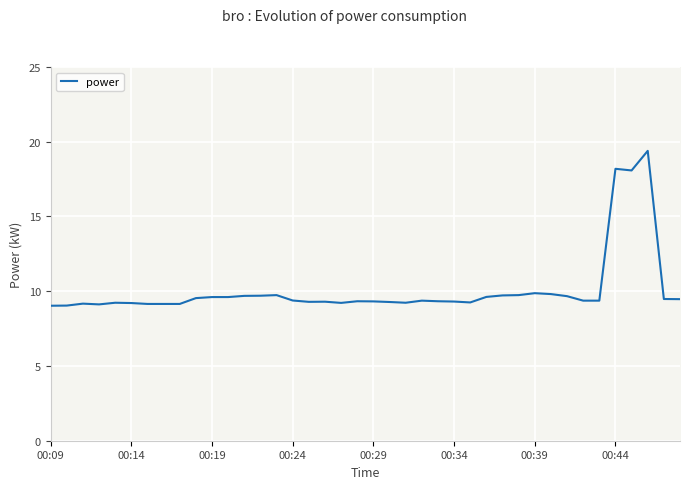

Reading left to right, extract all data points from this chart.

9.0	9.0	9.2	9.1	9.2	9.2	9.2	9.2	9.2	9.5	9.6	9.6	9.7	9.7	9.7	9.4	9.3	9.3	9.2	9.3	9.3	9.3	9.2	9.4	9.3	9.3	9.2	9.6	9.7	9.7	9.9	9.8	9.7	9.4	9.4	18.2	18.1	19.4	9.5	9.5